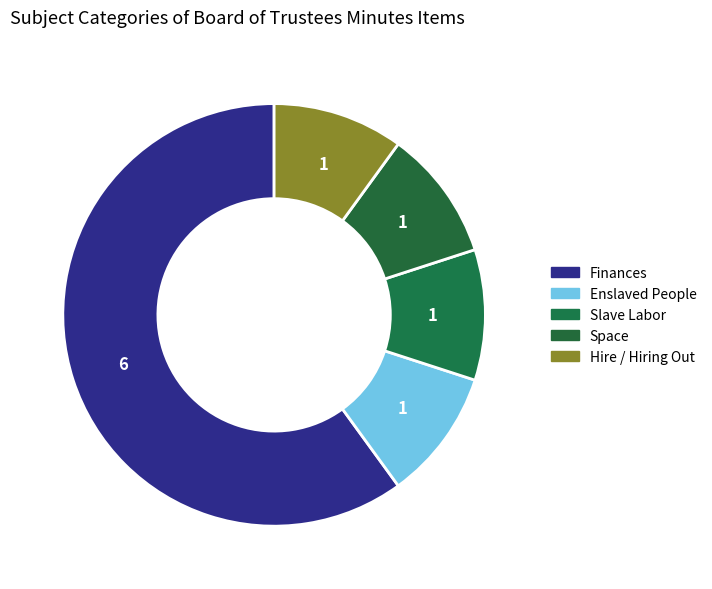

Which slice is the smallest?

Enslaved People